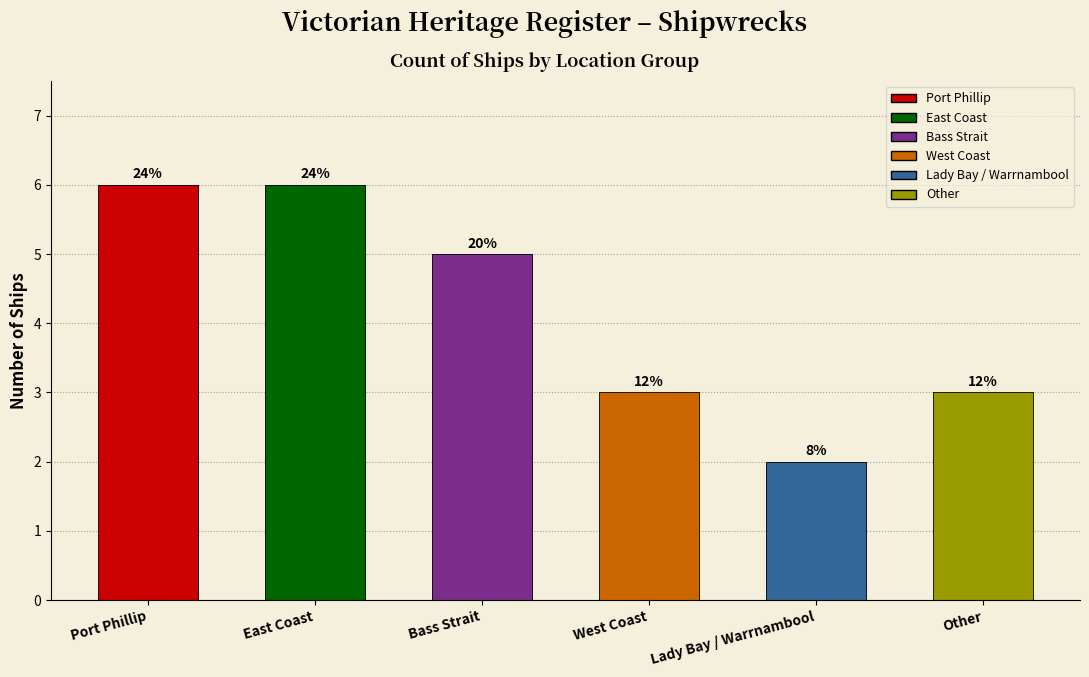

What is the change in value from East Coast to Bass Strait?

-1